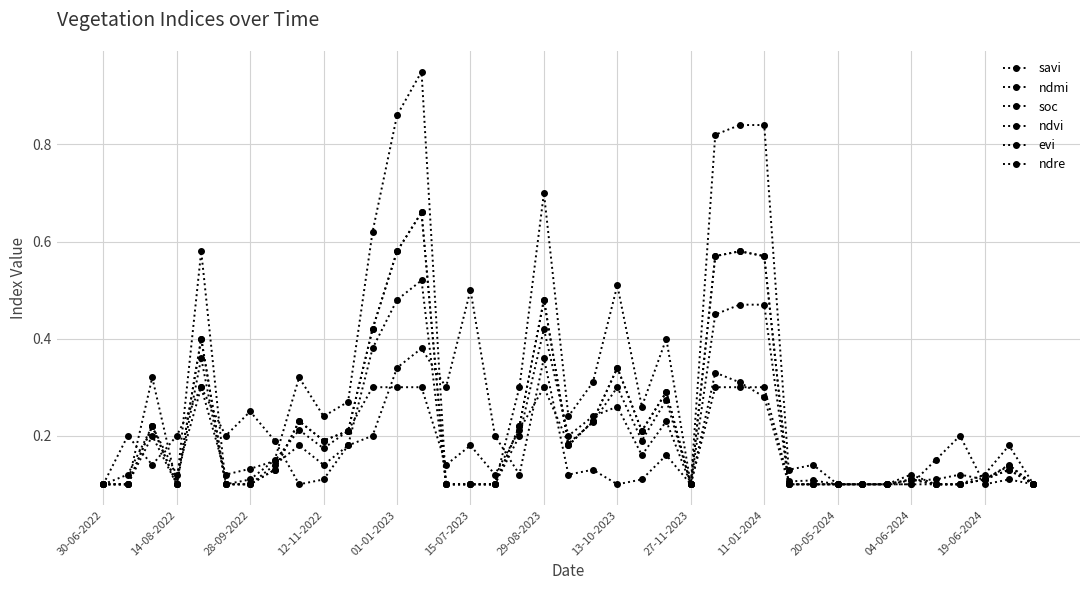

True or false: ndre has more than 0 points higher than both neighbors.

True